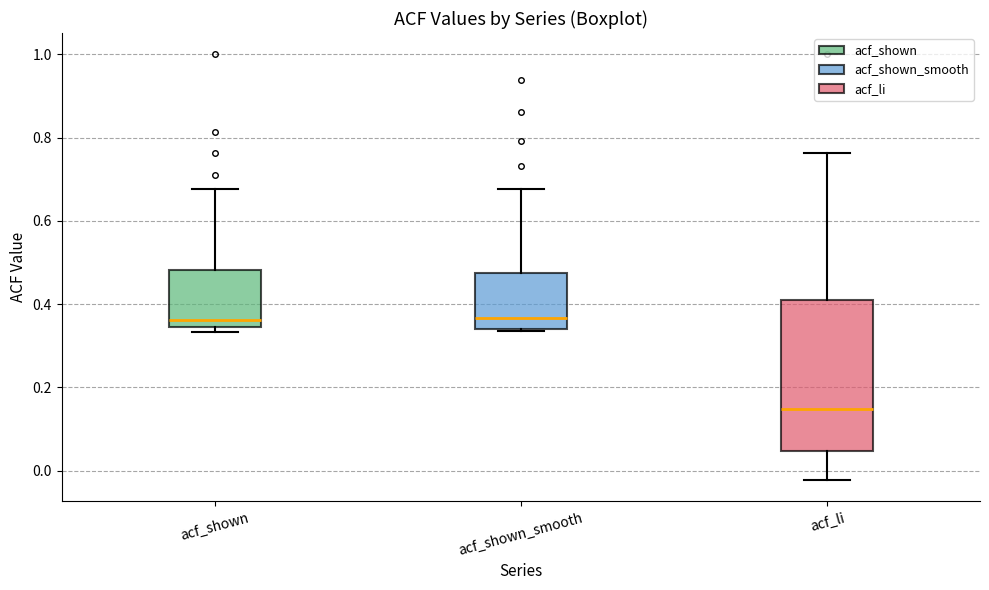

Reading left to right, read every box against the y-axis: the position of its median line, the range the box covers, and the ends of its whiskers. The values are not printed on the chart, so give them approximately, as read against the axis.

acf_shown: median 0.36, box 0.34 to 0.48, whiskers 0.34 (just below the box's lower edge) to 0.68
acf_shown_smooth: median 0.36, box 0.34 to 0.48, whiskers 0.34 to 0.68
acf_li: median 0.14, box 0.04 to 0.42, whiskers -0.02 to 0.76